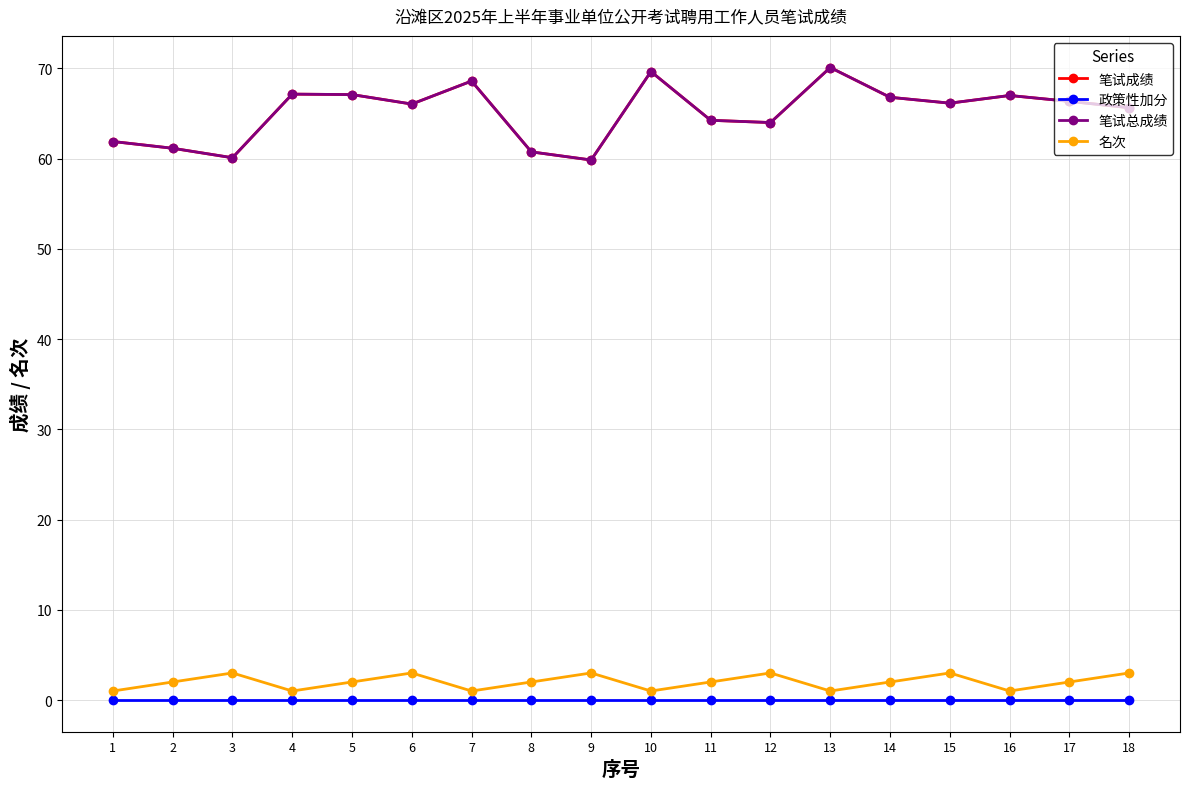

At how many categories does at least one series exceed 32?

18